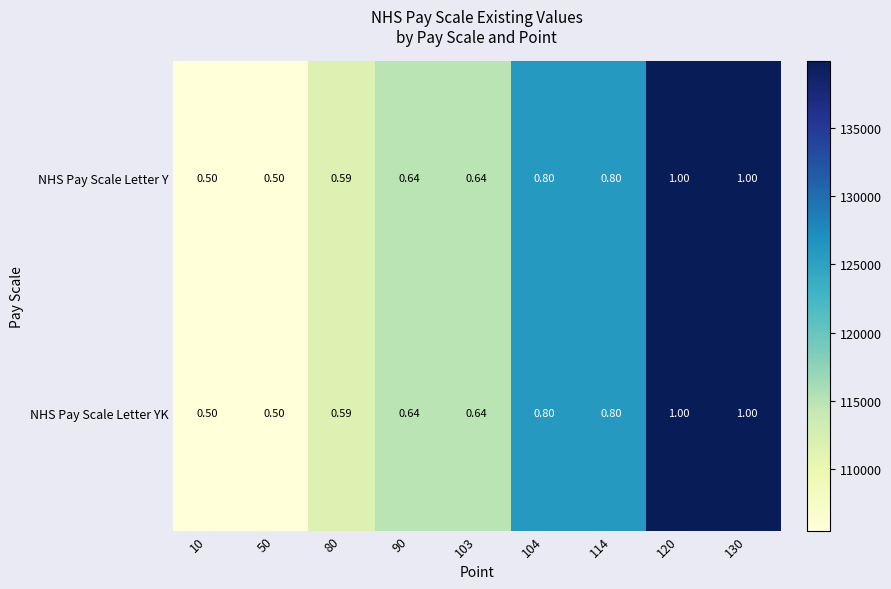

Is the value of NHS Pay Scale Letter Y at 120 greater than the value of NHS Pay Scale Letter YK at 114?

Yes